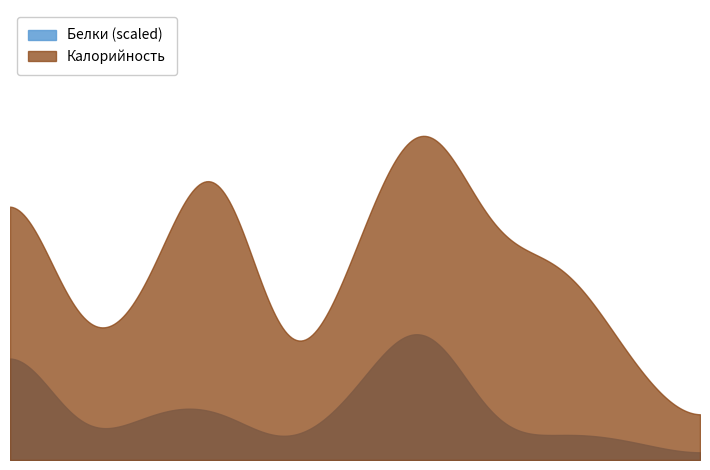

What position from the left is Биточки мясные?

1